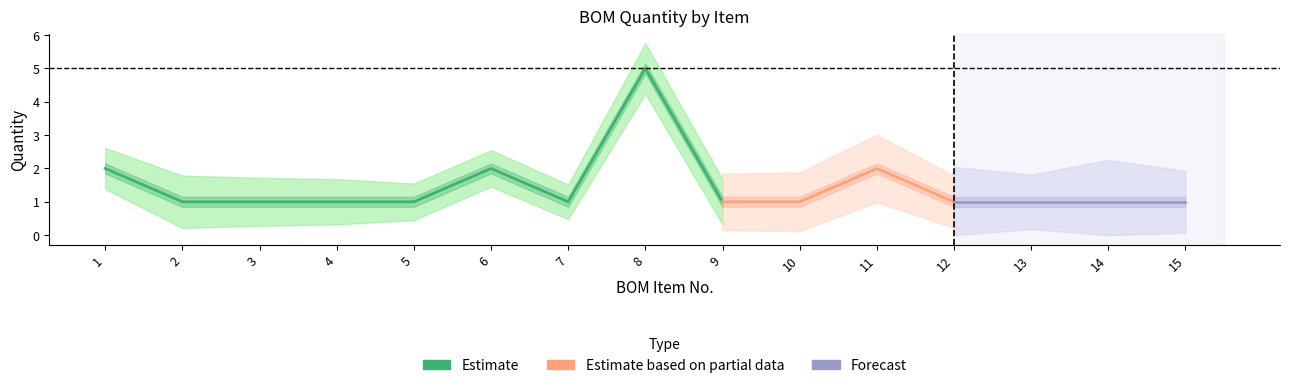

Count the values in the range 1 to 2.

14